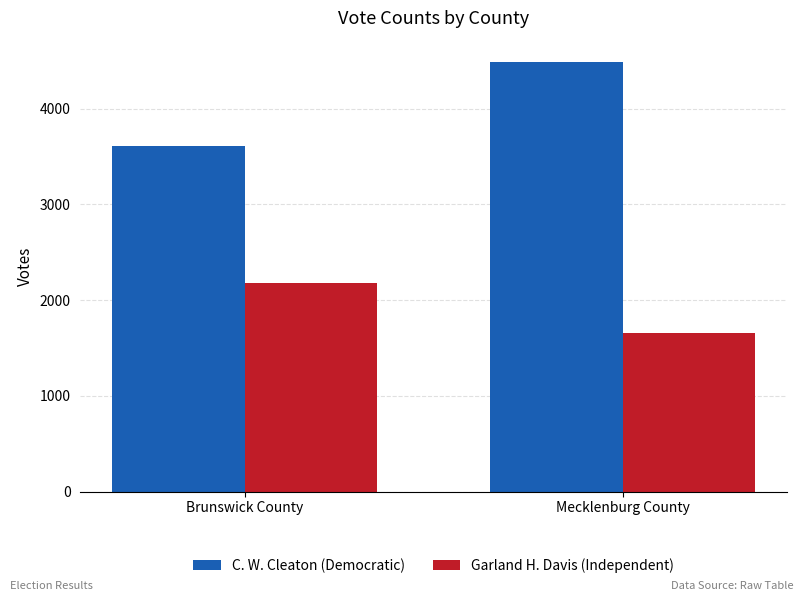

What are all the series names shown in the legend?

C. W. Cleaton (Democratic), Garland H. Davis (Independent)